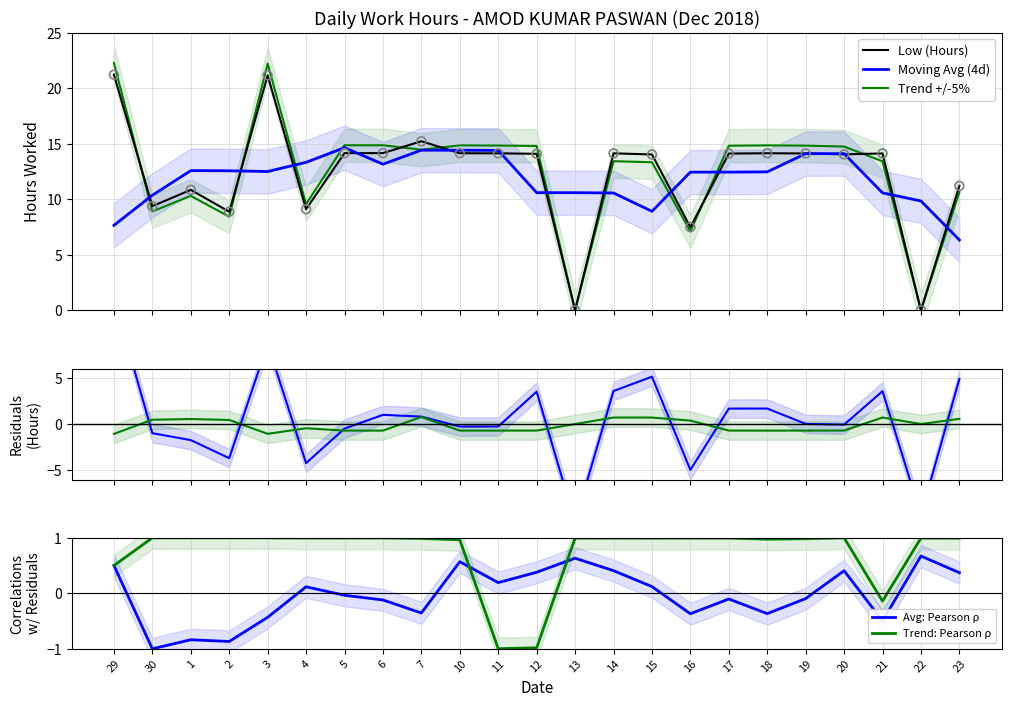

What is the change in value from 30 to 6?

+4.8